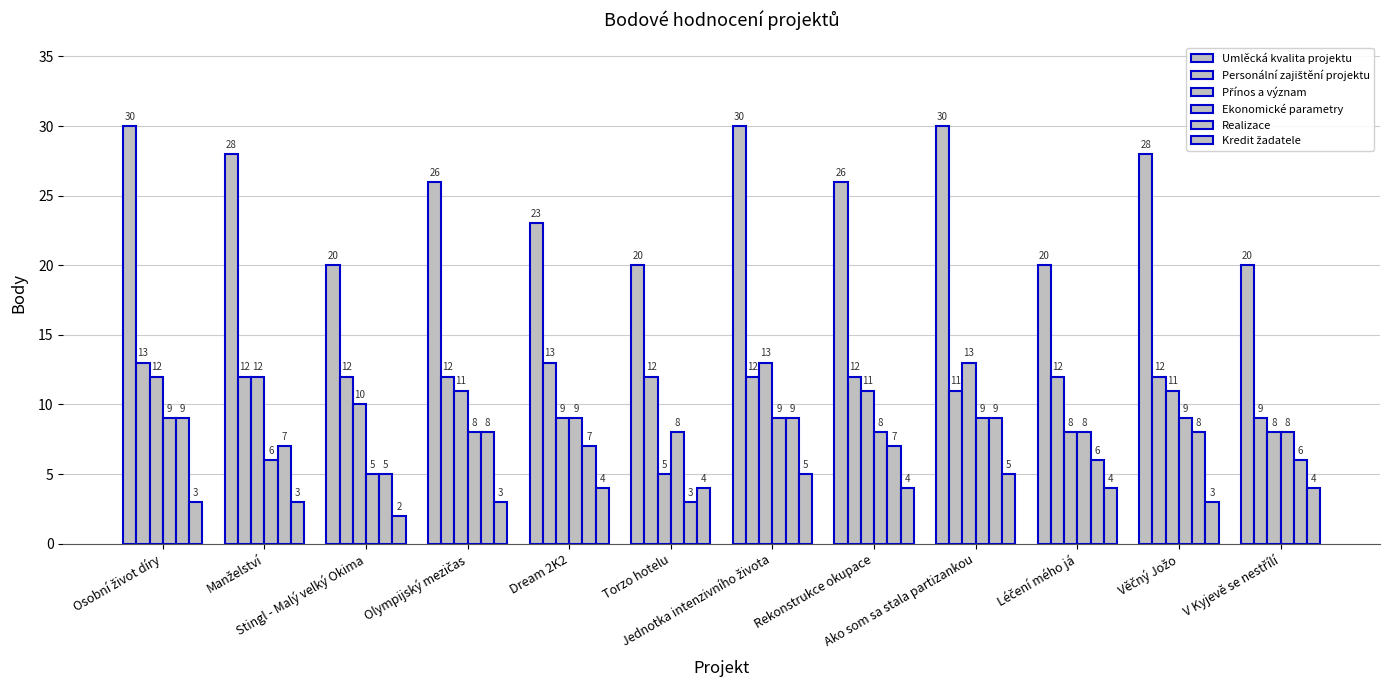

Which category has the highest value in the Ekonomické parametry series?

Osobní život díry